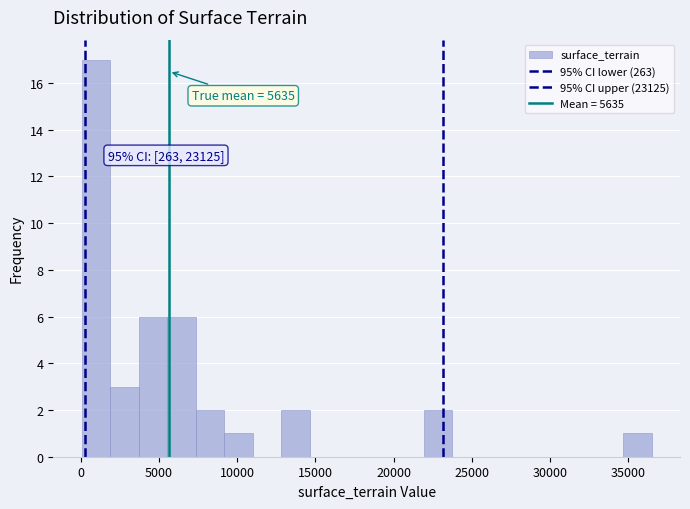

Around what value on the x-axis is the tallest bar? Give the approximate position of its centre, as read against the axis.

1000